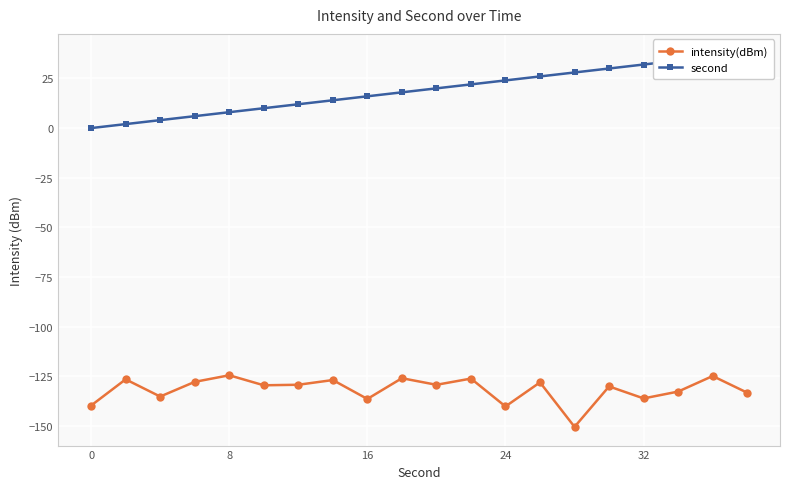

Reading left to right, transcribe all the data shown in this chart.

intensity(dBm): -139.7	-126.5	-135.2	-127.8	-124.5	-129.5	-129.2	-126.9	-136.4	-125.9	-129.2	-126.1	-140.1	-128.0	-150.4	-130.1	-136.1	-132.7	-124.8	-133.2
second: 0.0	2.0	4.0	6.0	8.0	10.0	12.0	14.0	16.0	18.0	20.0	22.0	24.0	26.0	28.0	30.0	32.0	34.0	36.0	38.0